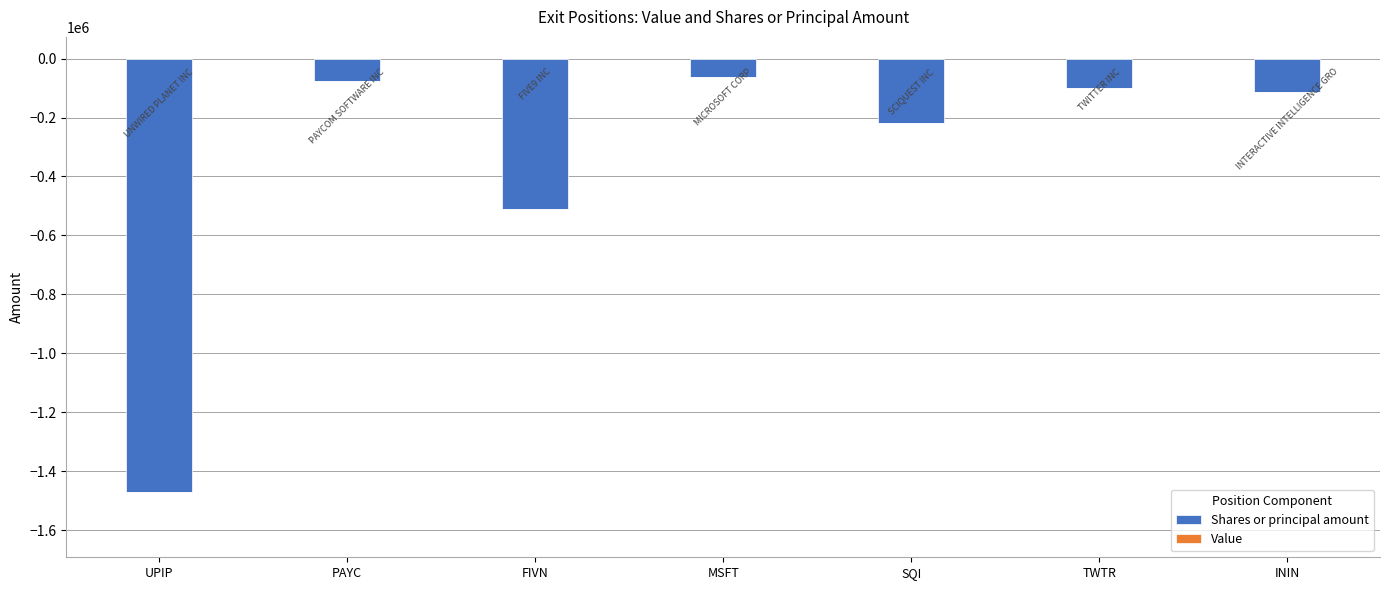

What is the change in value from MSFT to TWTR?

-40302